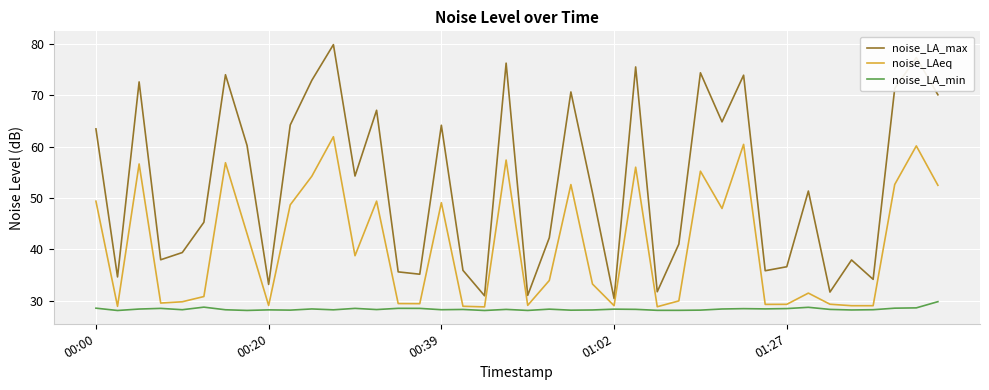

True or false: noise_LAeq has more than 0 points higher than both neighbors.

True